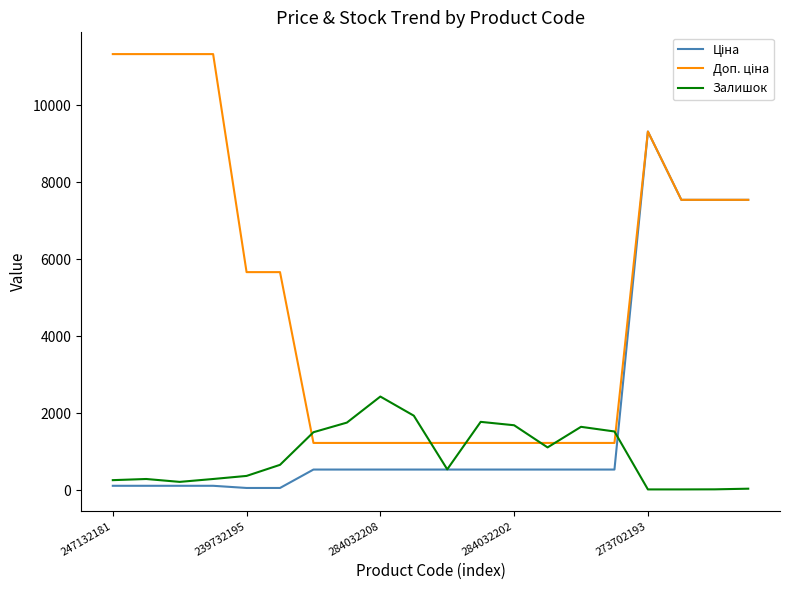

What is the greatest value displayed?

11334.0